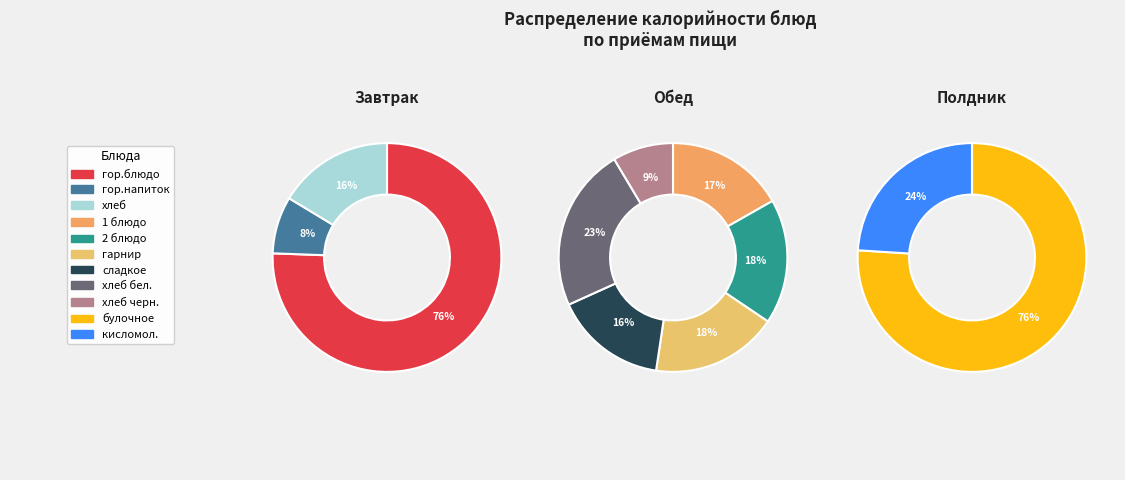

How many segments does this pie chart have?

11